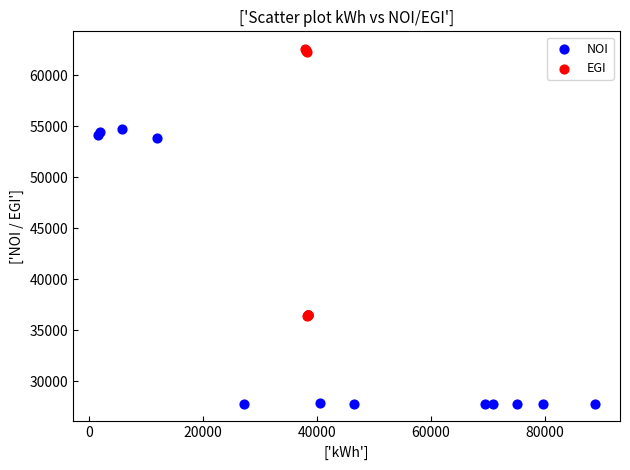

Which series contains the lowest Y value?

NOI